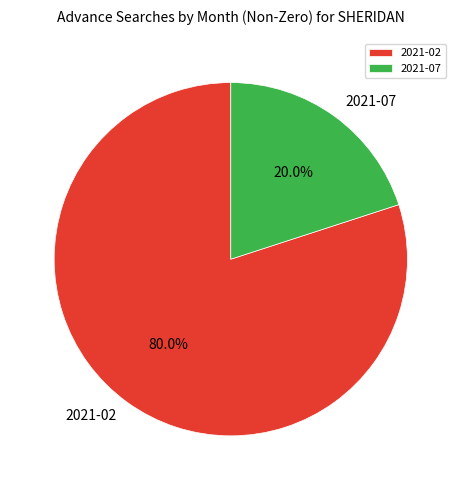

Count the number of slices in the pie.

2